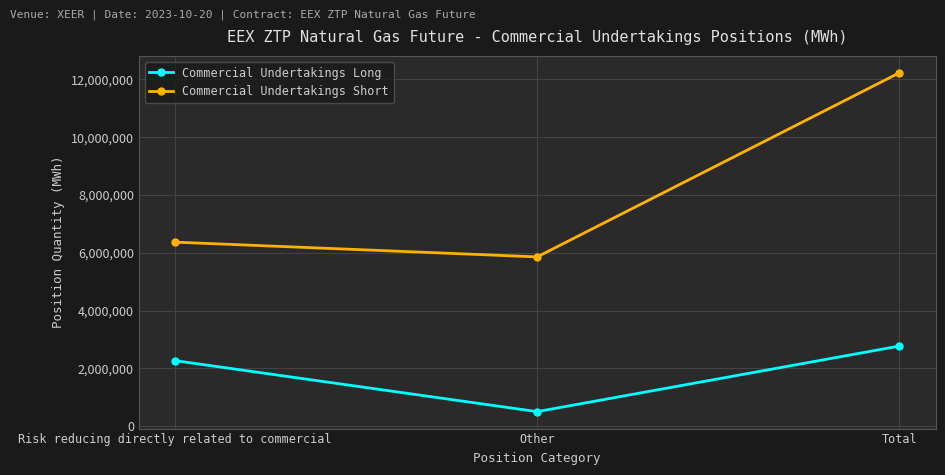

Which series changed the most between Risk reducing directly related to commercial and Total?

Commercial Undertakings Short